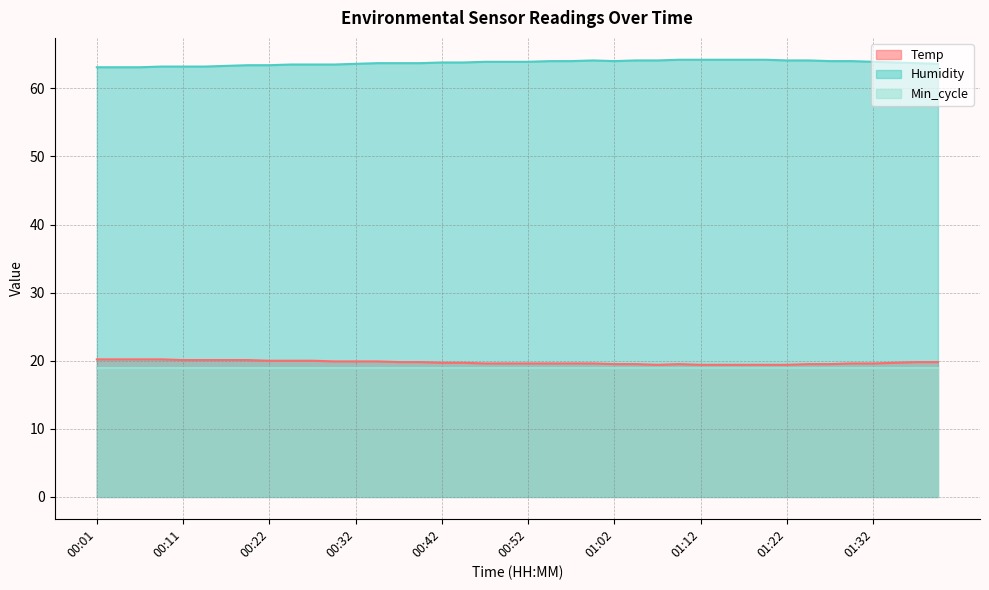

True or false: Humidity has a value of 63.2 at 00:11.

True